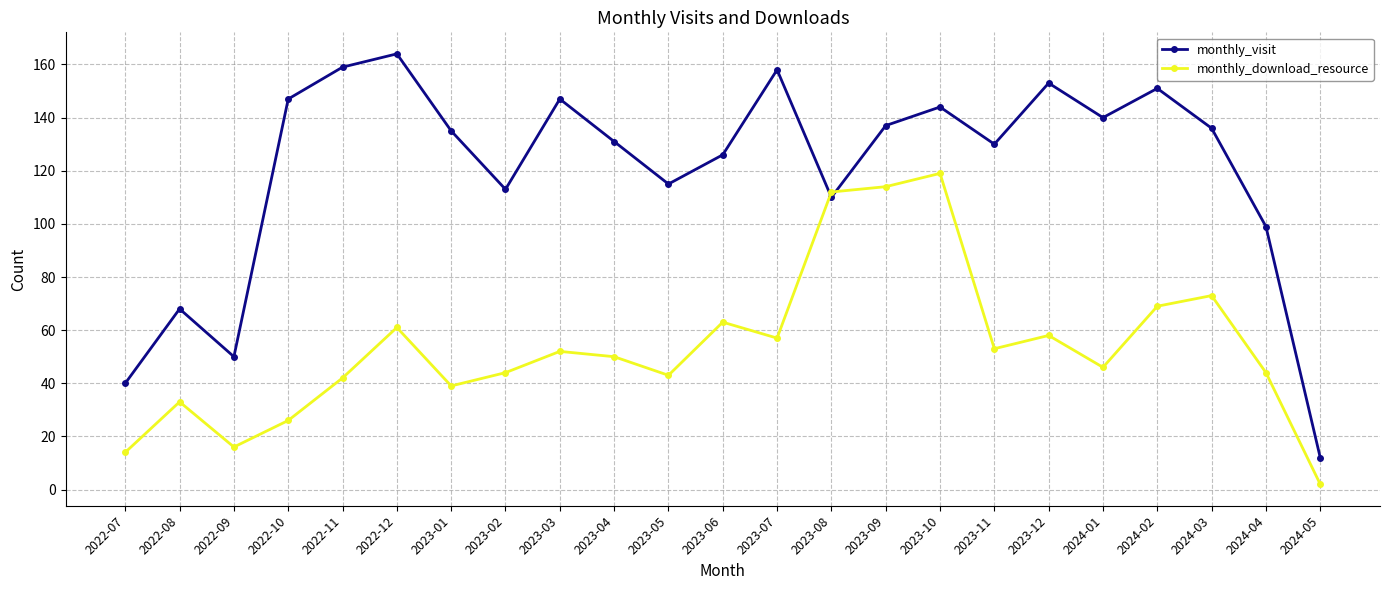

Which series ends up on top after the final intersection of monthly_visit and monthly_download_resource?

monthly_visit